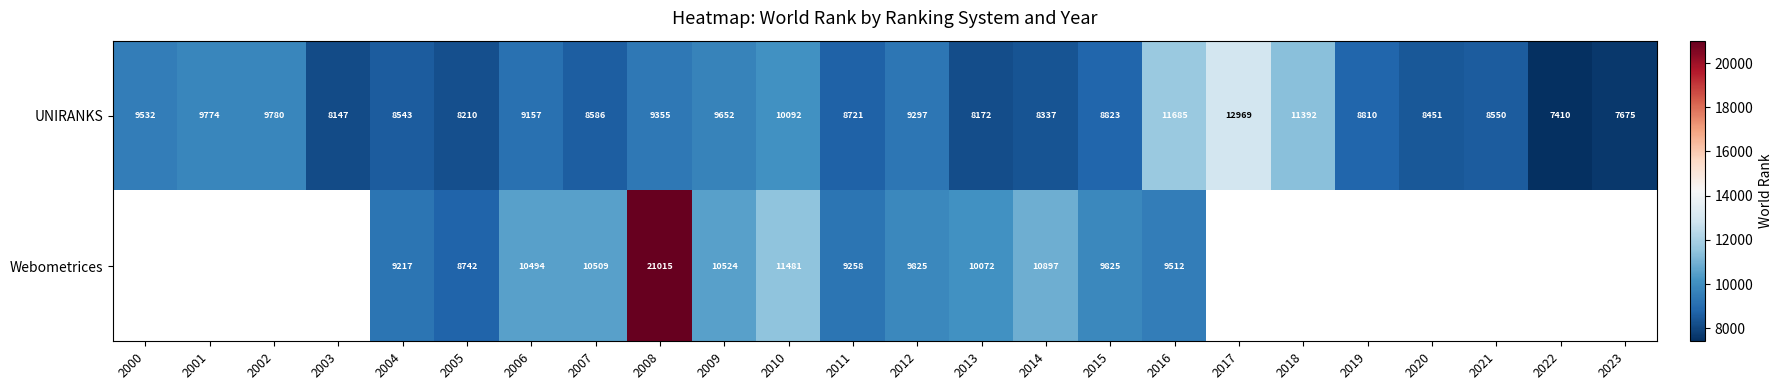

Is it true that UNIRANKS equals 16396.3 at 2006?

False